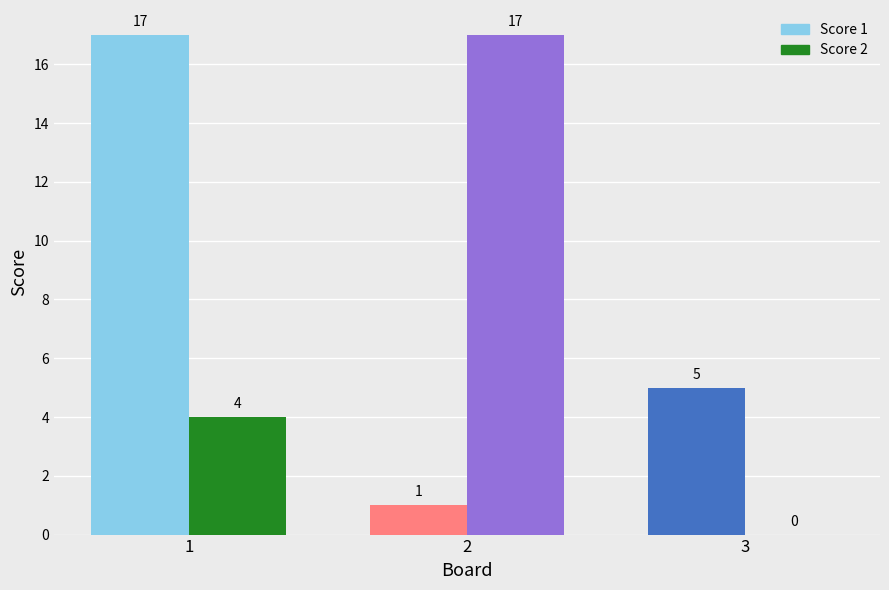

At which category does the chart reach its minimum across all series?

3